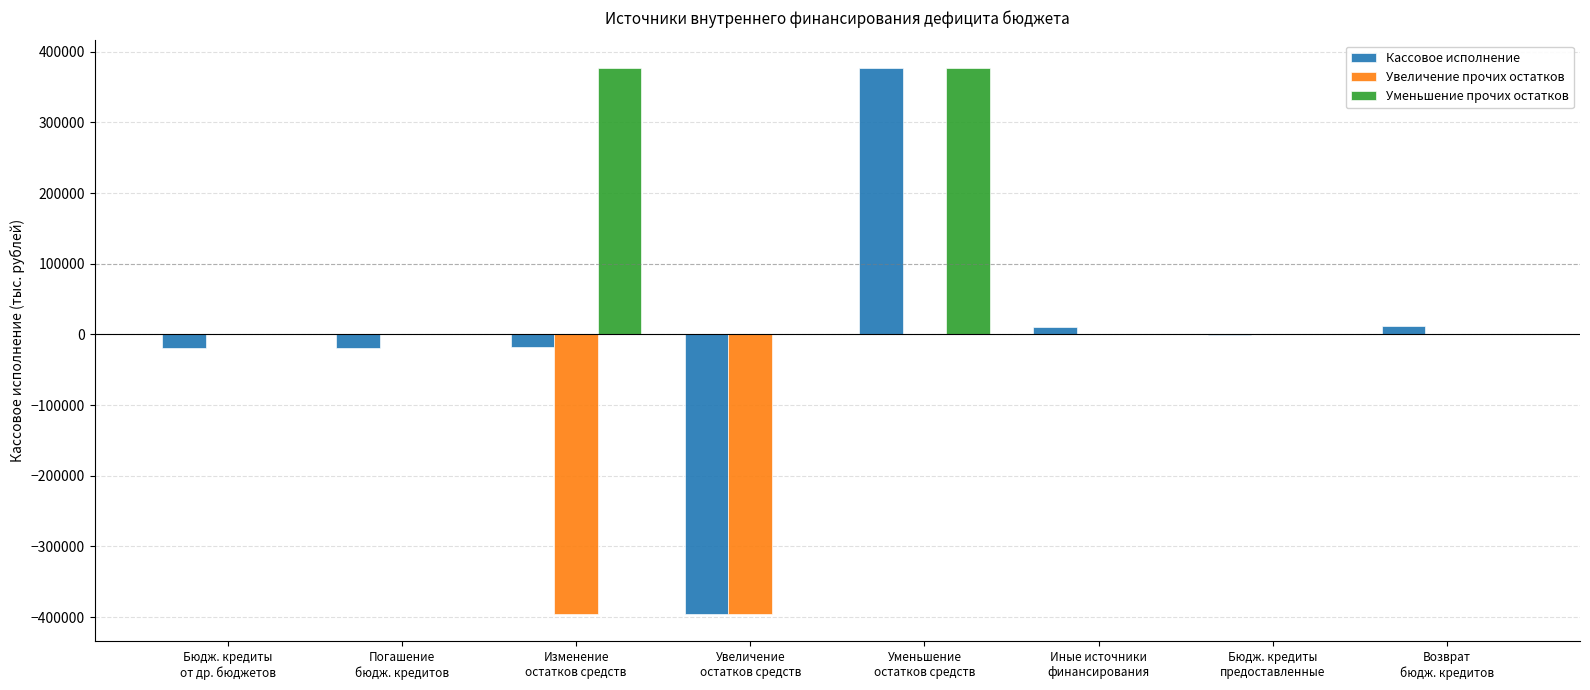

What is the maximum value for Кассовое исполнение?

377491.4